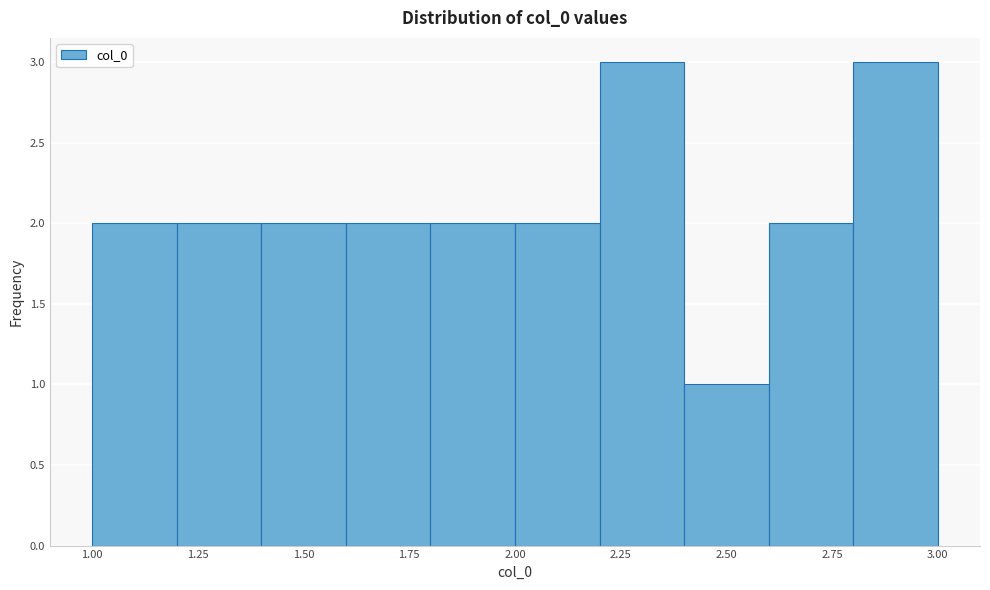

How tall is the bar that spans 2.4 to 2.6 on the x-axis? The values are not printed on the chart, so give them approximately, as read against the axis.

1